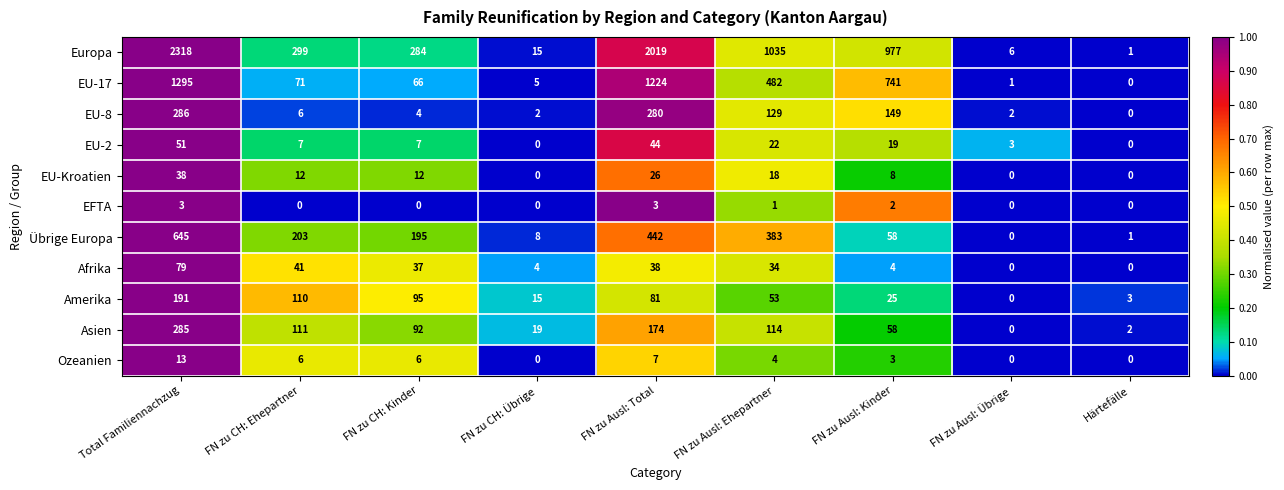

What is the sum of all Übrige Europa values?

1935